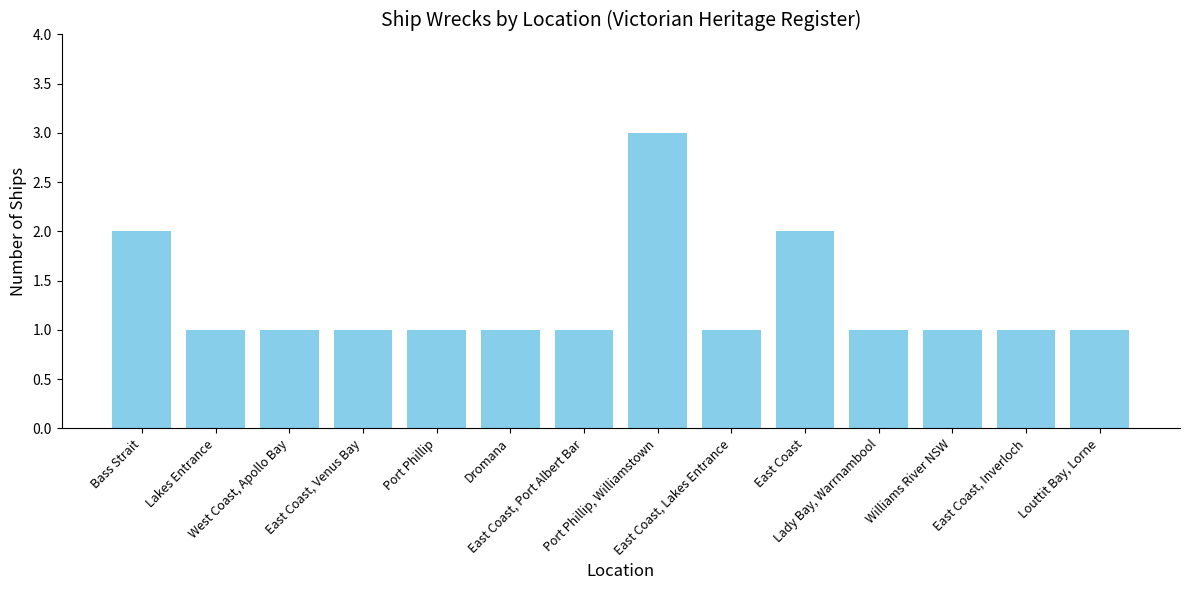

What is the maximum value shown in the chart?

3